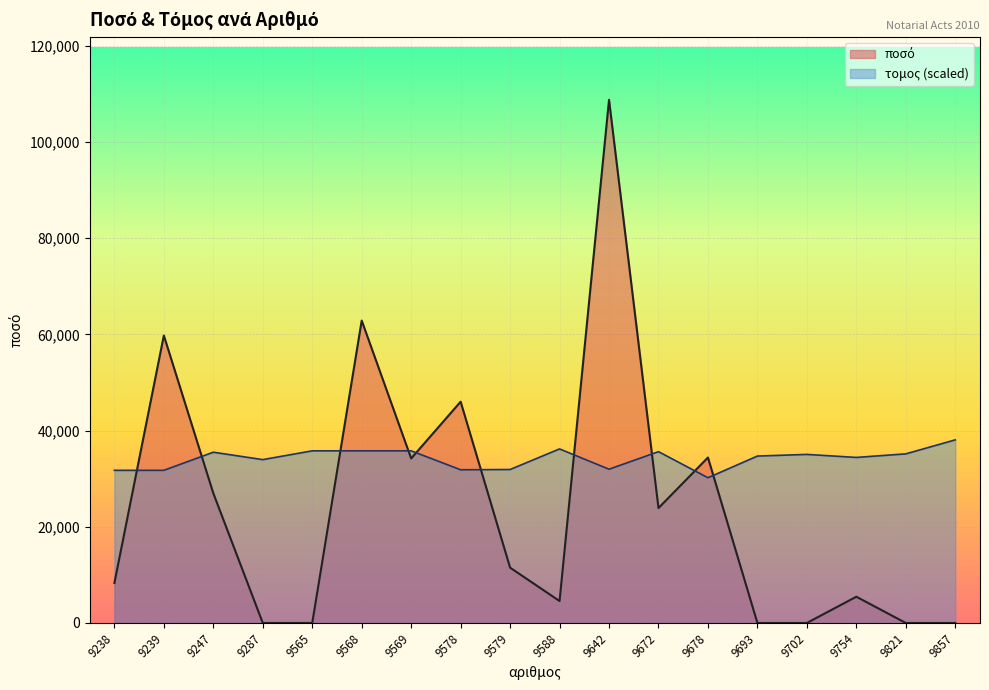

Between 9642 and 9693, which series saw the biggest shift?

ποσό